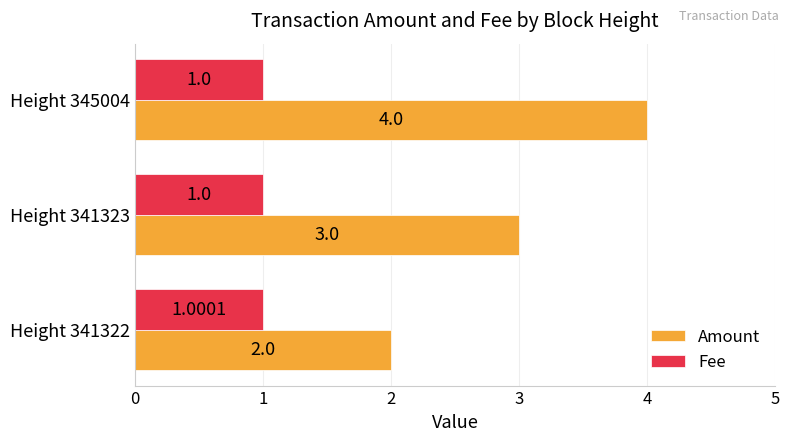

At Height 341323, list the series in order from smallest to largest.

Fee, Amount